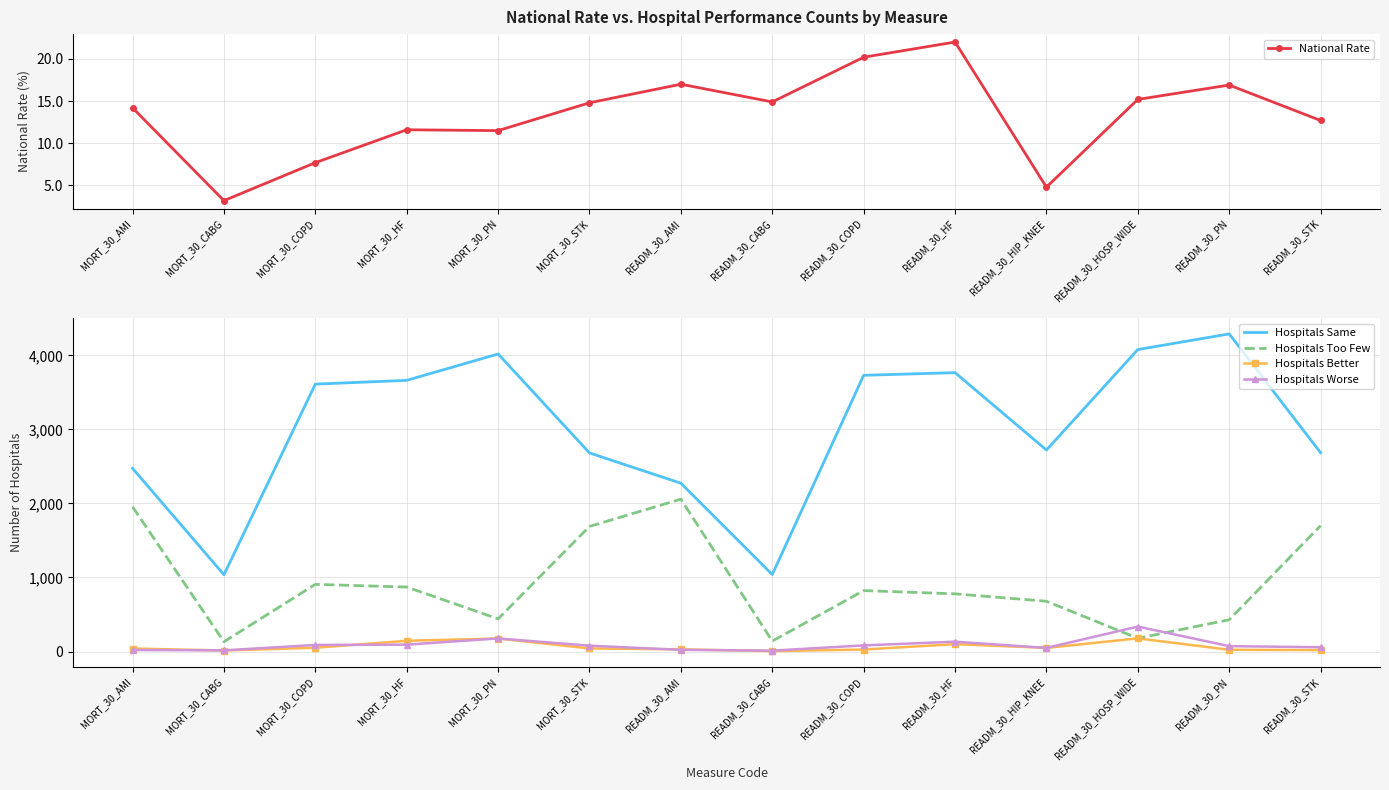

What is the label of the 13th point from the right?

MORT_30_CABG